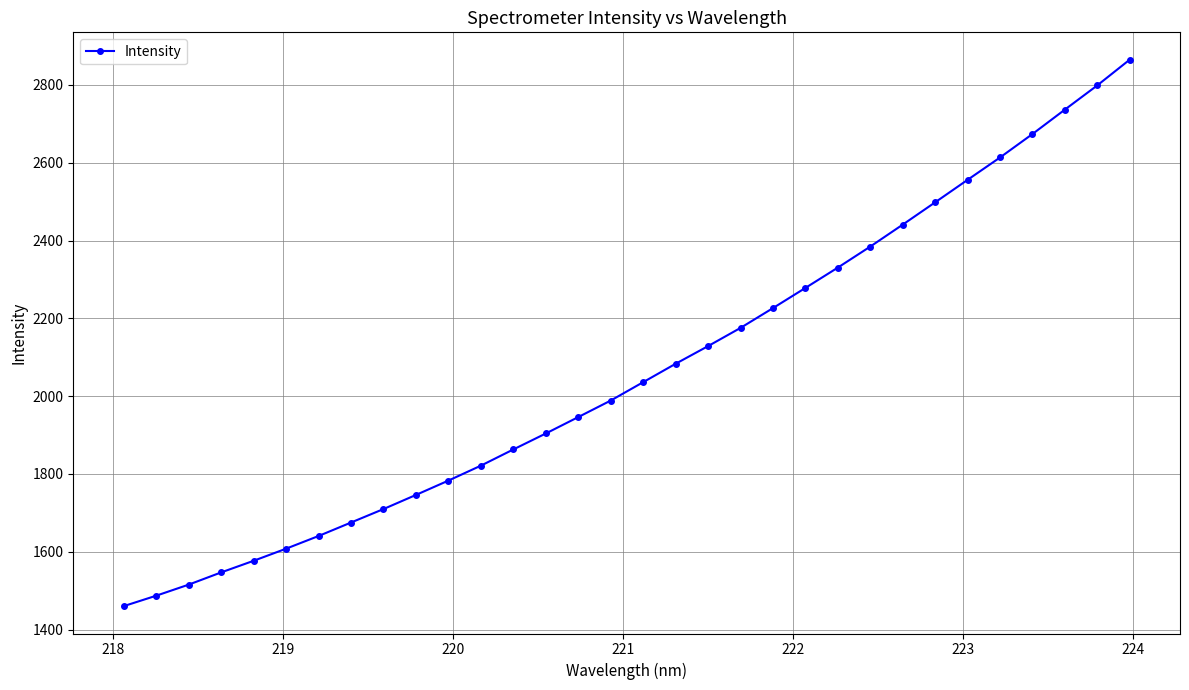

True or false: the data has more than 2 interior local peaks.

False